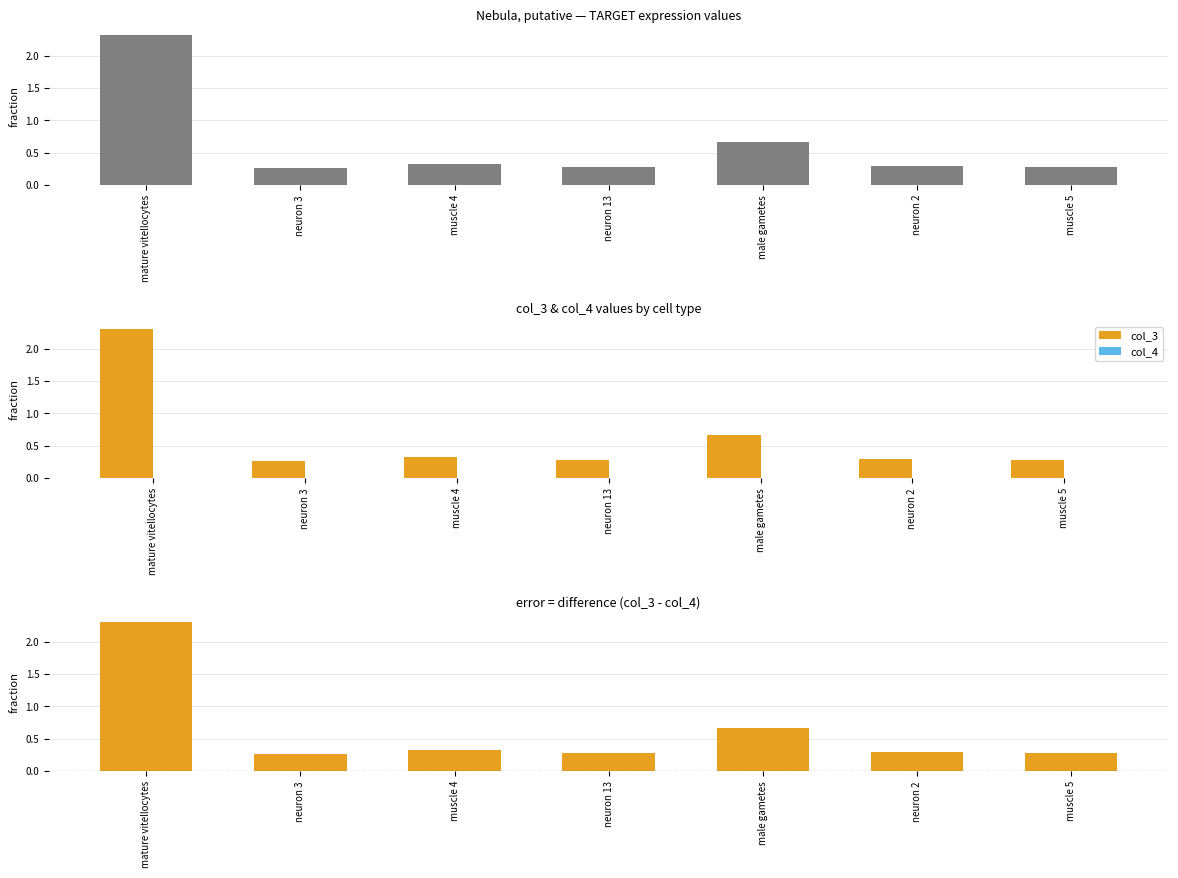

Reading right to left, list all the values displayed in this chart.

col_3: 0.3	0.3	0.7	0.3	0.3	0.3	2.3
col_4: 0.0	0.0	0.0	0.0	0.0	0.0	0.0
col_3 - col_4: 0.3	0.3	0.7	0.3	0.3	0.3	2.3